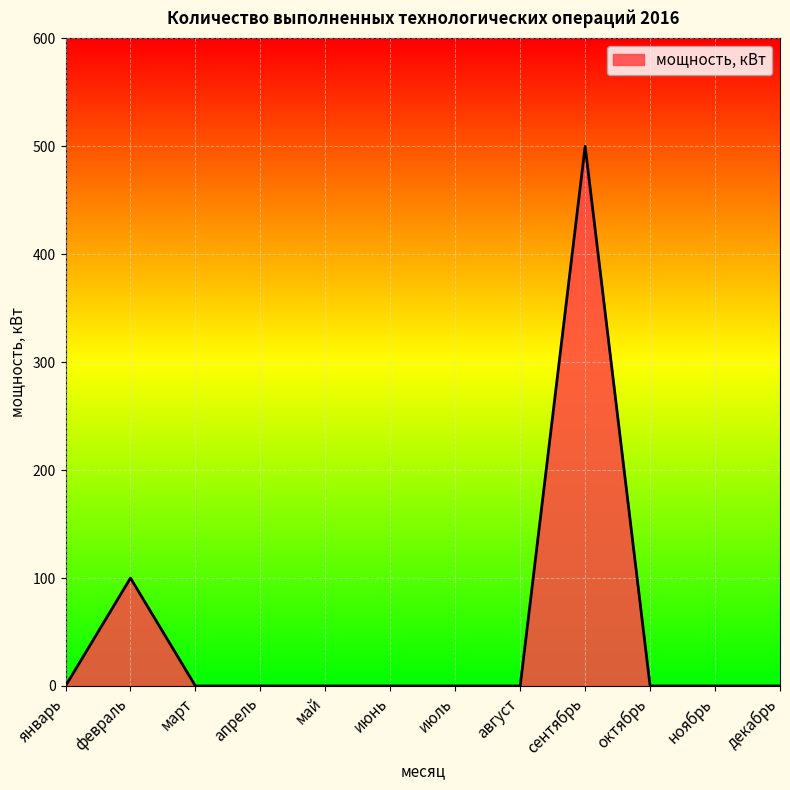

Where is the data nearest to the value 250?

февраль